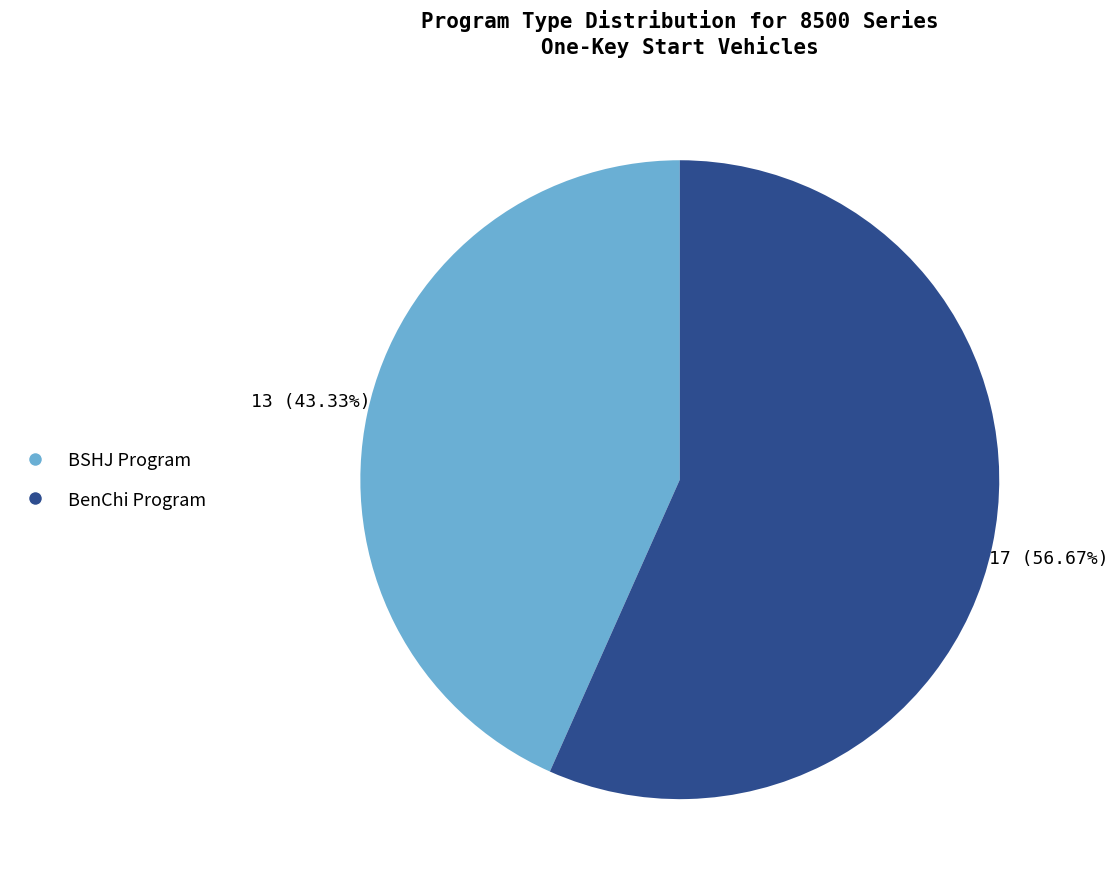

Is there any slice that represents more than half of the pie?

Yes